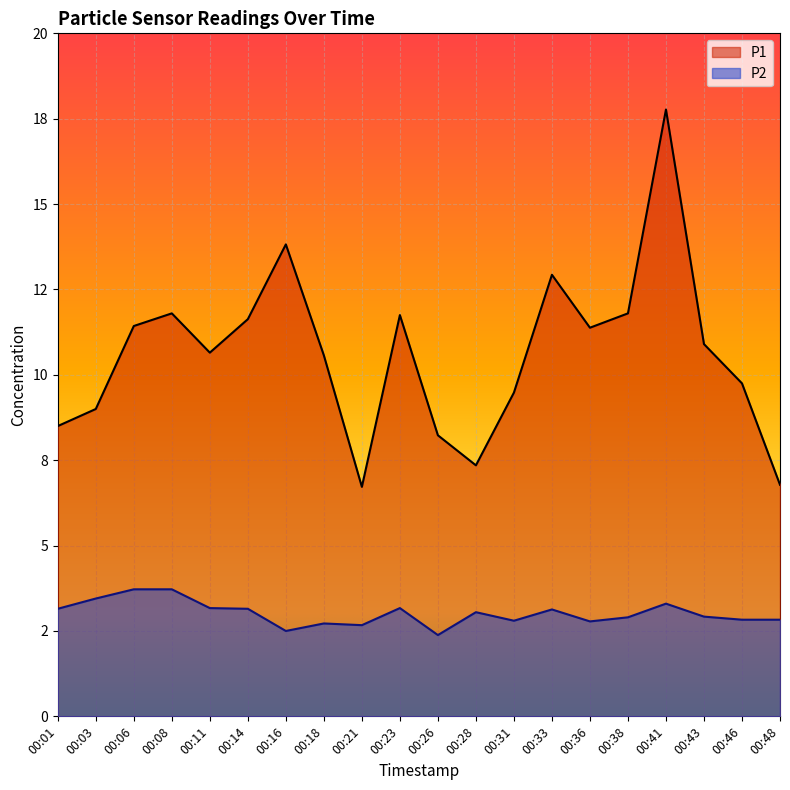

What is the spread (max minus min) of values at 00:28?

4.3